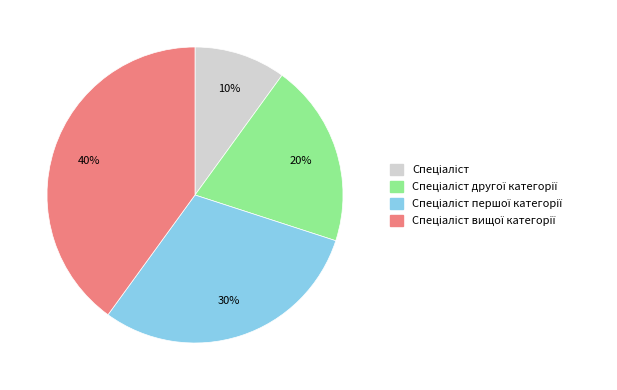

Is there a majority slice in this chart?

No